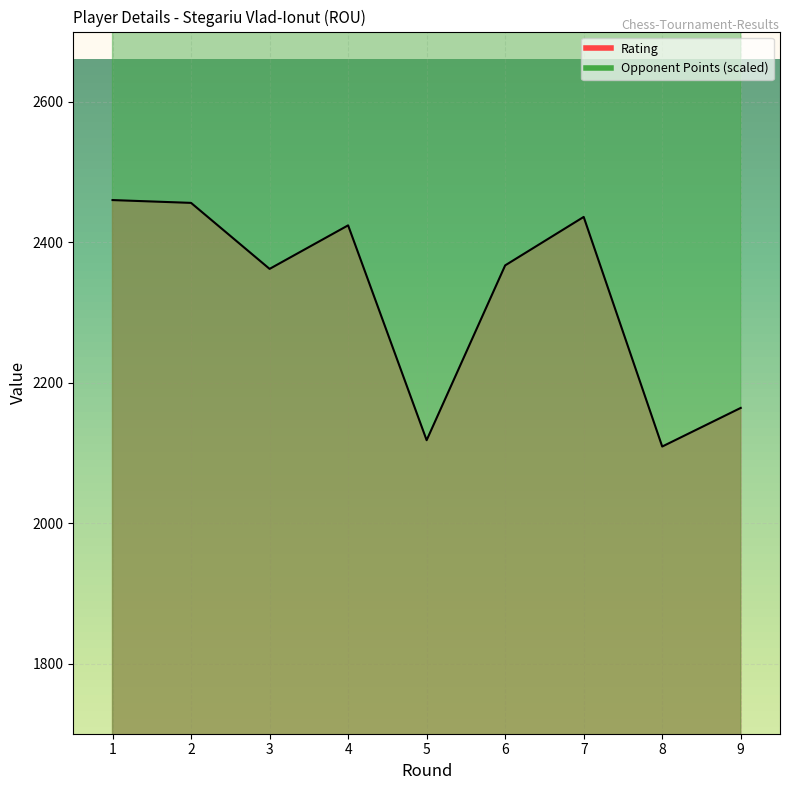

Reading left to right, list all the values displayed in this chart.

Rating: 2460	2456	2362	2424	2118	2367	2436	2109	2164
Opponent Points: 4000	4000	3600	4000	3000	3600	4000	3400	2800